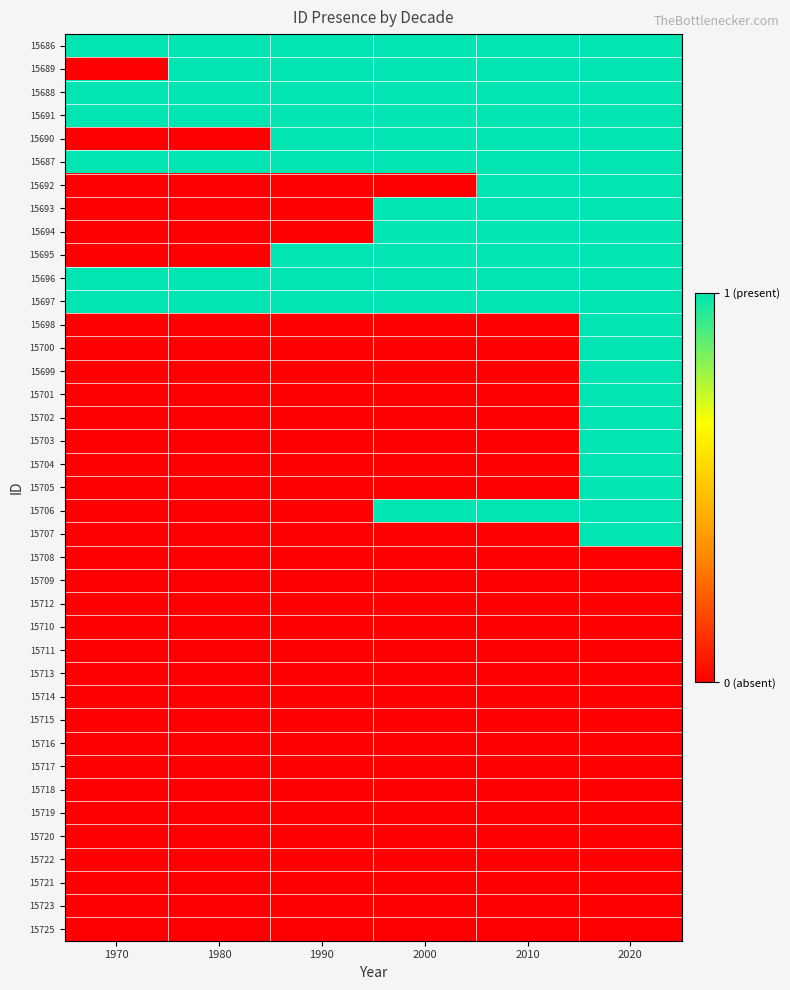

At which category does the chart reach its minimum across all series?

1970